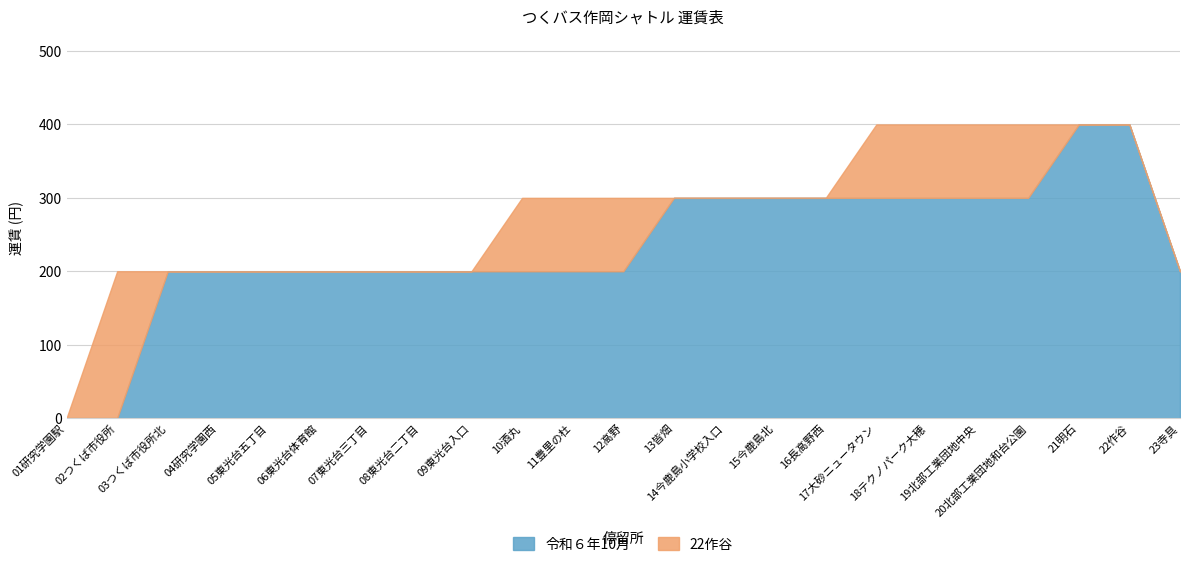

Count the 23寺具 values in the range 200 to 300.

16